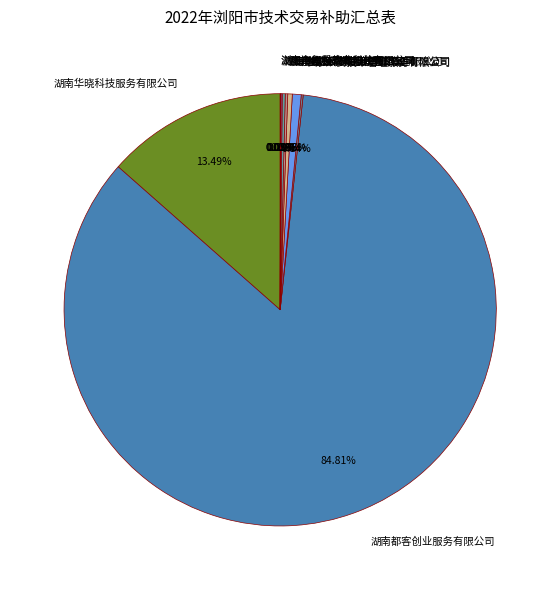

What is the majority slice?

湖南都客创业服务有限公司